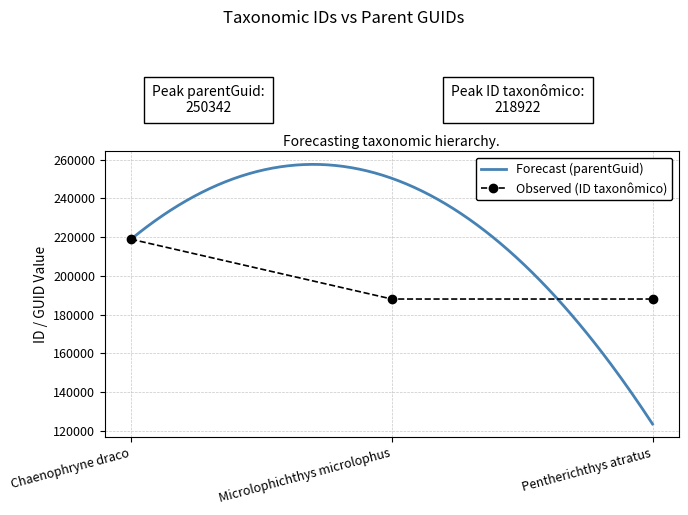

What is the change in value from Chaenophryne draco to Pentherichthys atratus?

-30845